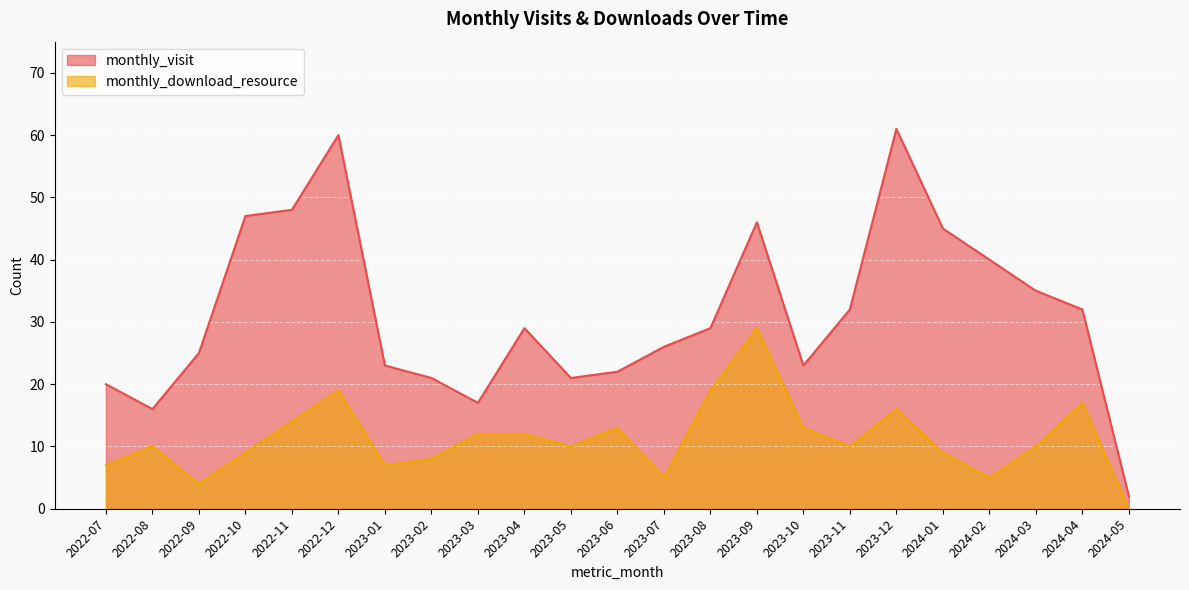

What is the difference between the maximum and minimum values in the monthly_download_resource series?

29